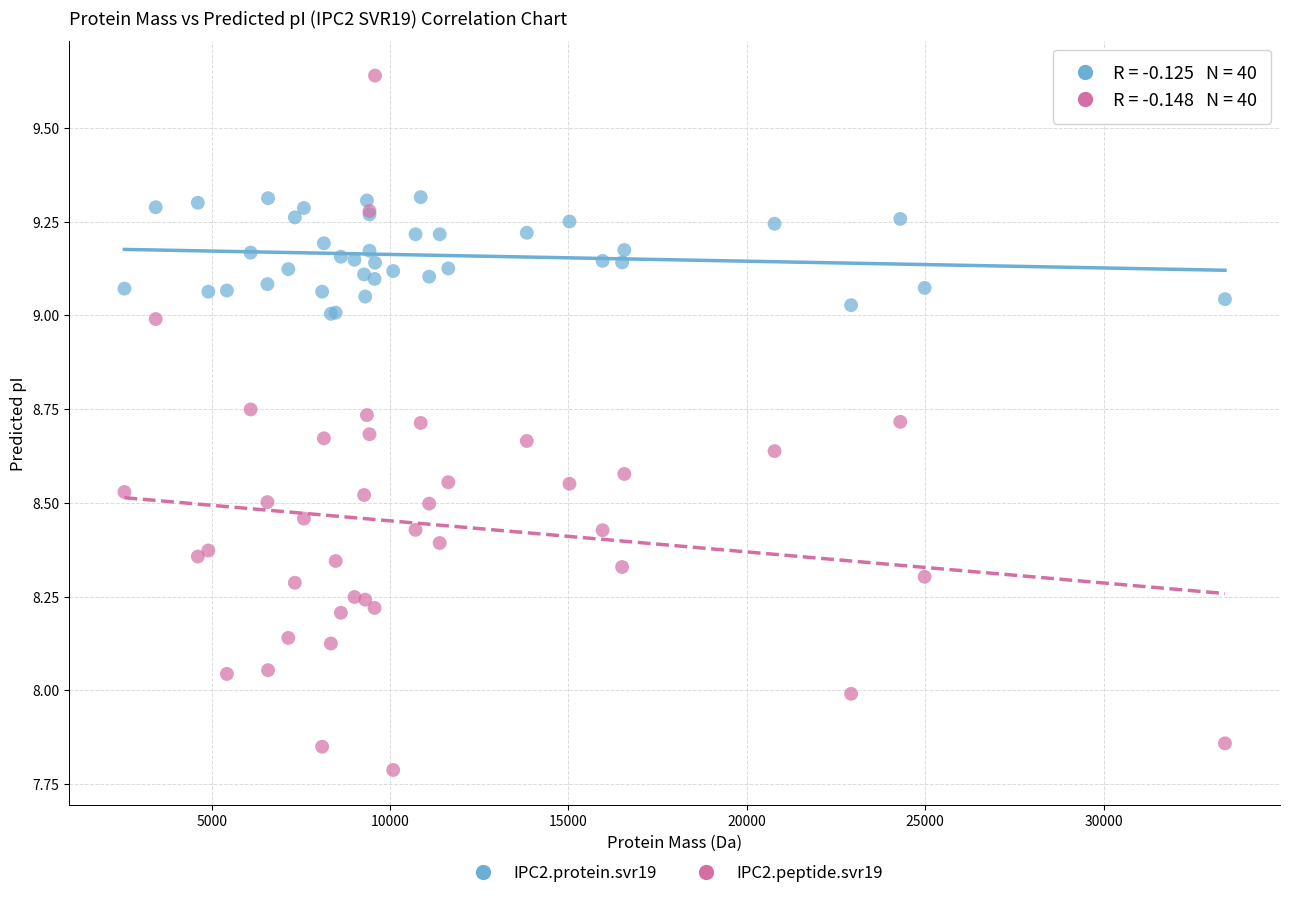

Which series has the largest Y range (max minus min)?

IPC2.peptide.svr19